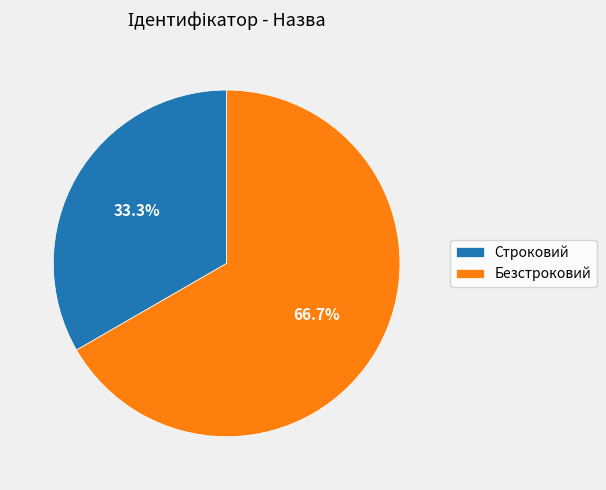

Which slice is the smallest?

Строковий